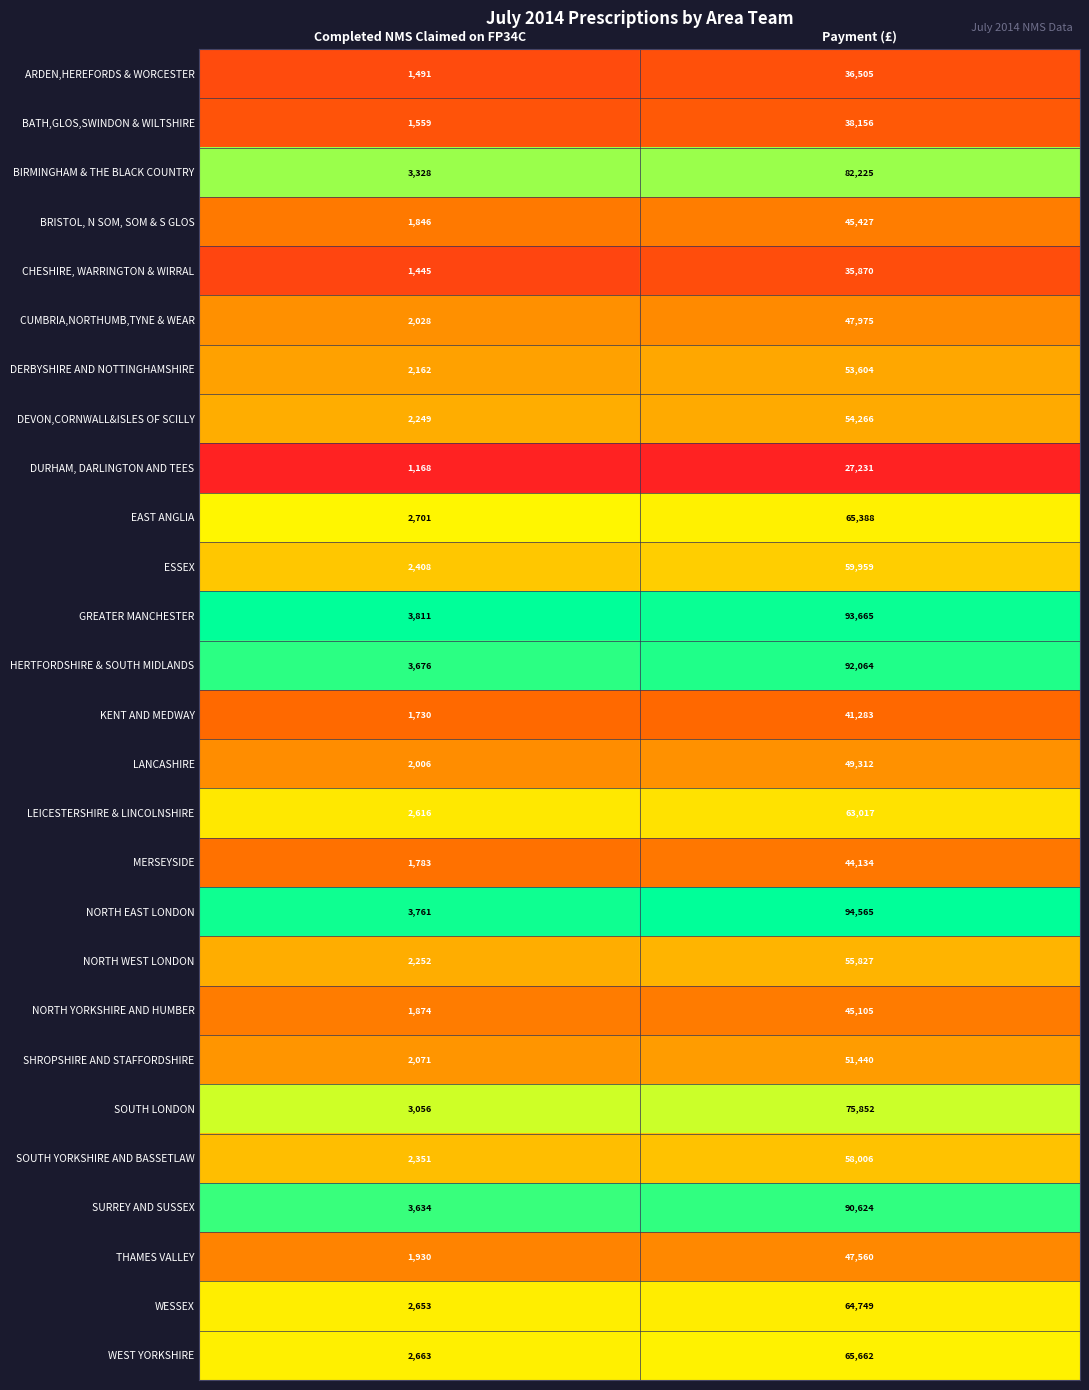

What is the difference between the maximum and minimum values in the SHROPSHIRE AND STAFFORDSHIRE series?

49369